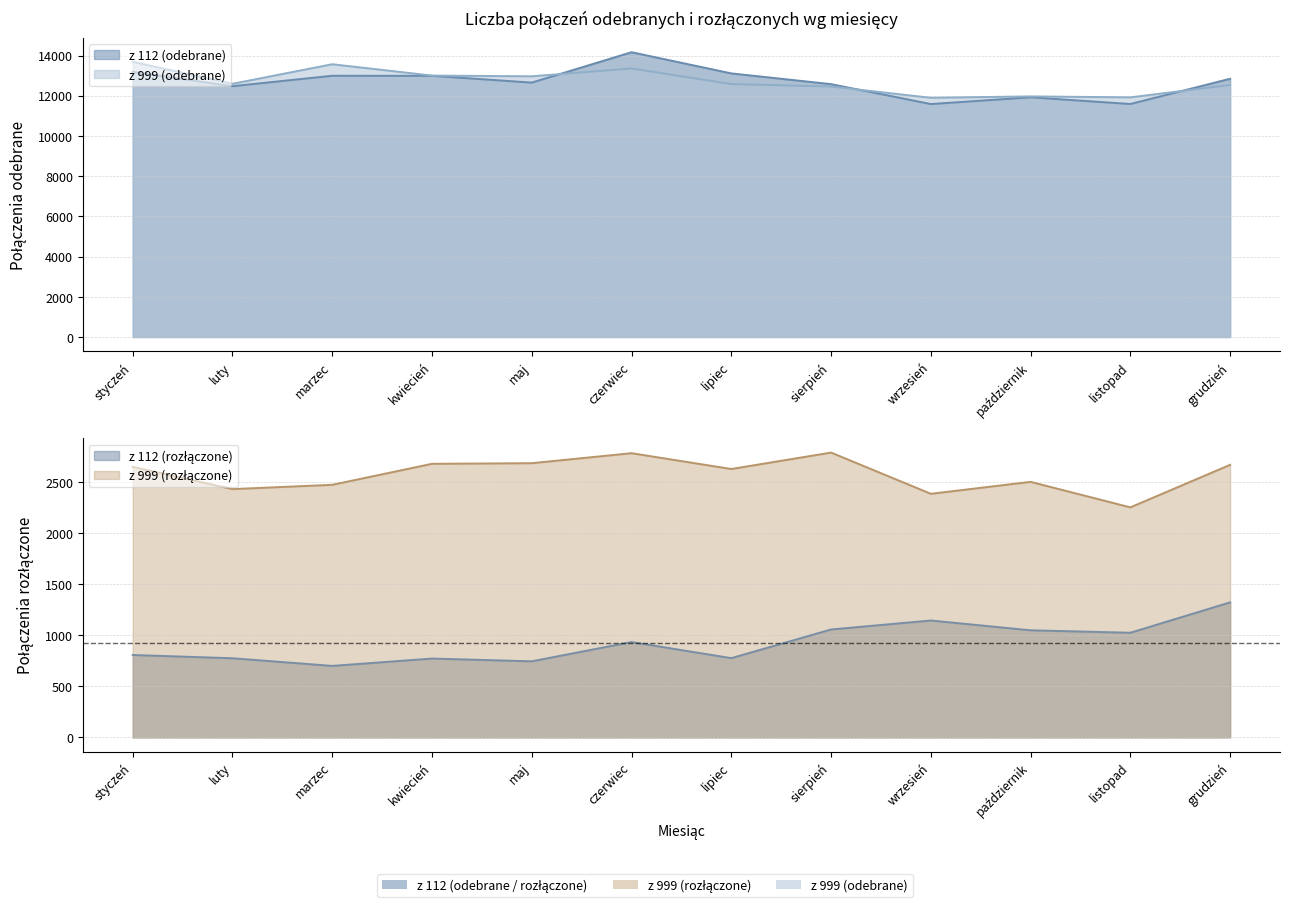

Rank the categories by z 112 (odebrane) value from highest to lowest.

czerwiec, styczeń, lipiec, marzec, kwiecień, grudzień, maj, sierpień, luty, październik, listopad, wrzesień